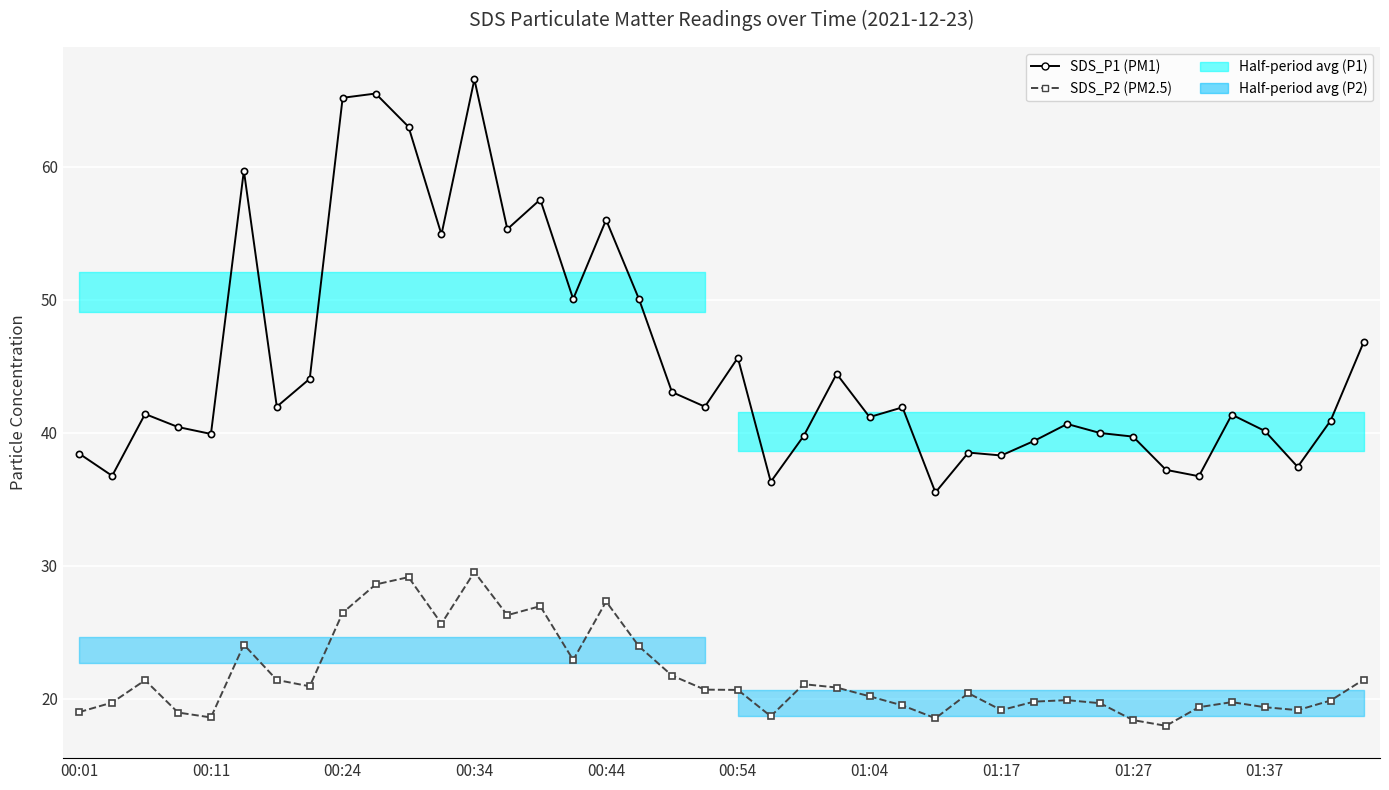

True or false: SDS_P2 and SDS_P1 intersect in this chart.

False